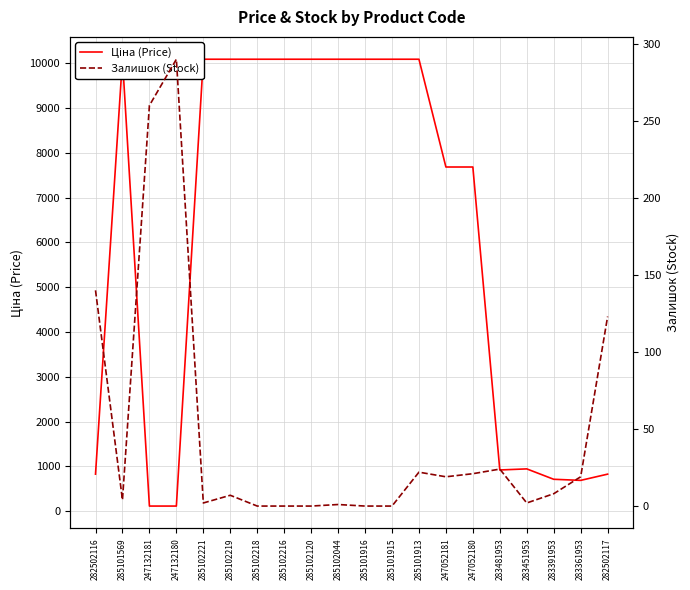

Is this an area chart (filled region under the line)?

No